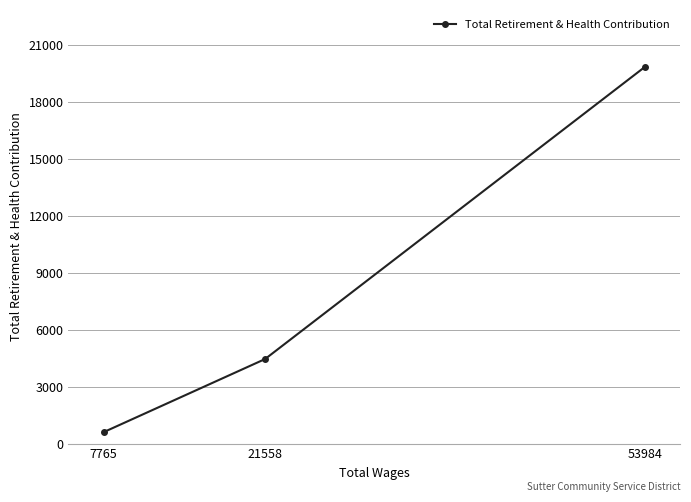

The value at 53984 is 19846. True or false?

True